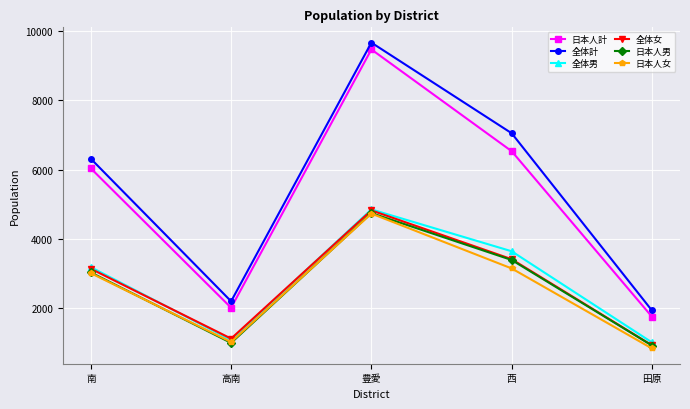

Is this an area chart (filled region under the line)?

No